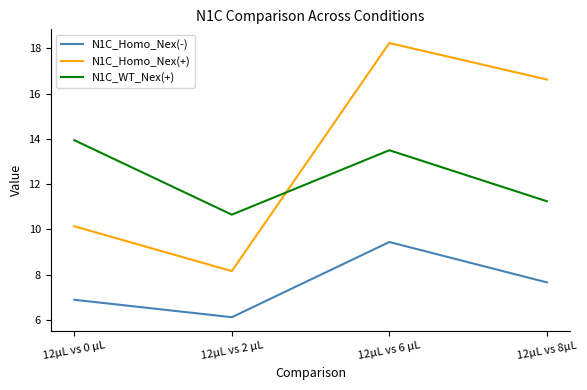

The N1C_WT_Nex(+) series shows 3.9 at 12μL vs 8μL. True or false?

False